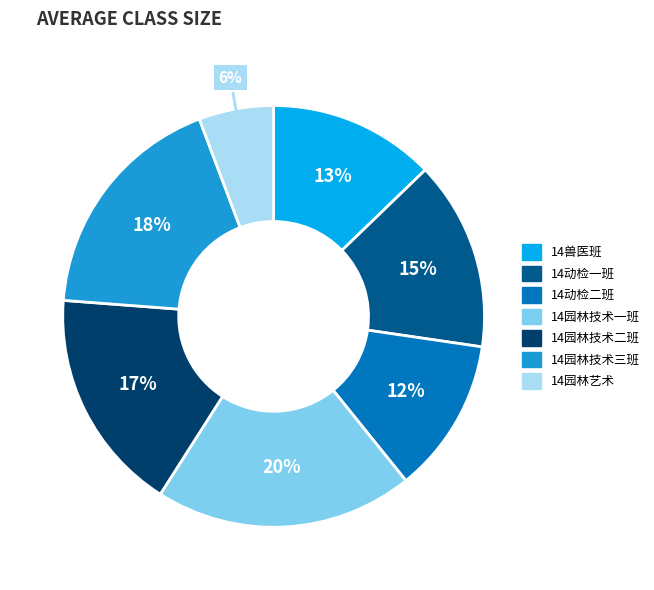

Is the sum of 14园林技术三班 and 14园林艺术 greater than half?

No